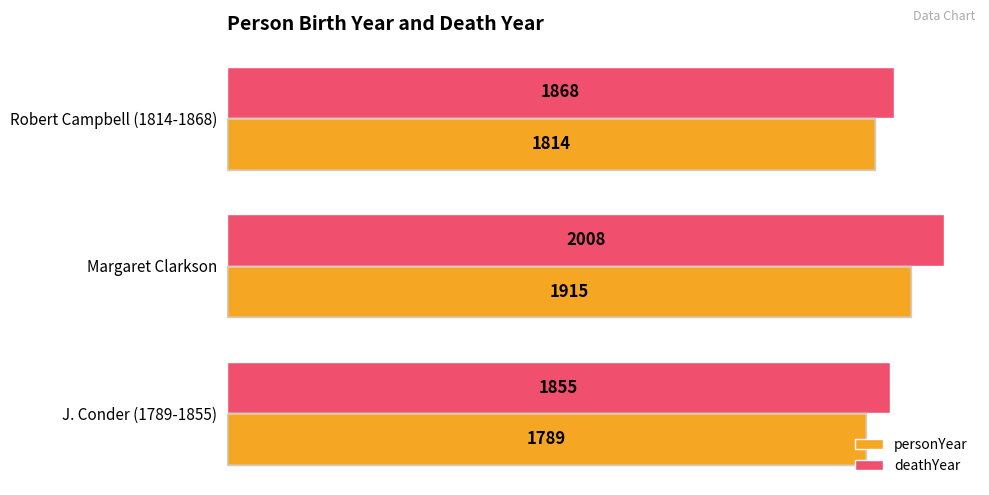

How many data points in deathYear are less than 1868?

1